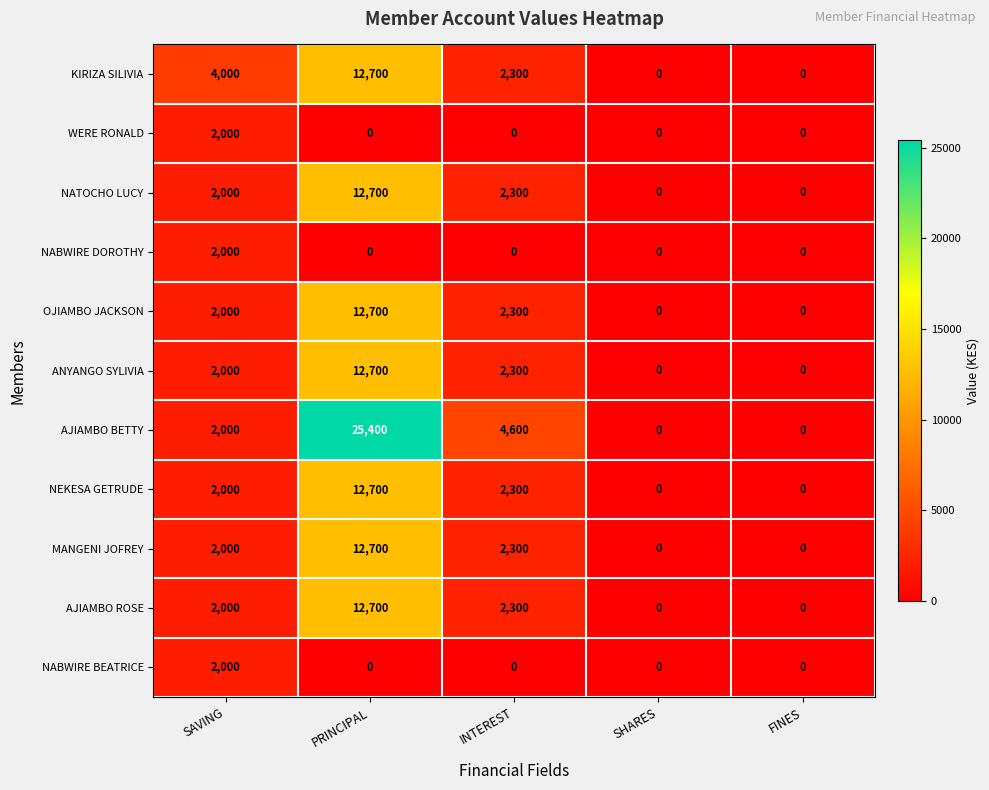

Which series has the largest range (max minus min)?

AJIAMBO BETTY